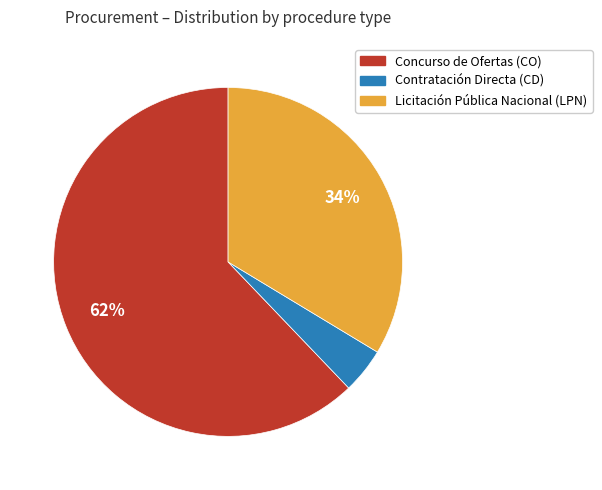

Does any single category account for the majority?

Yes